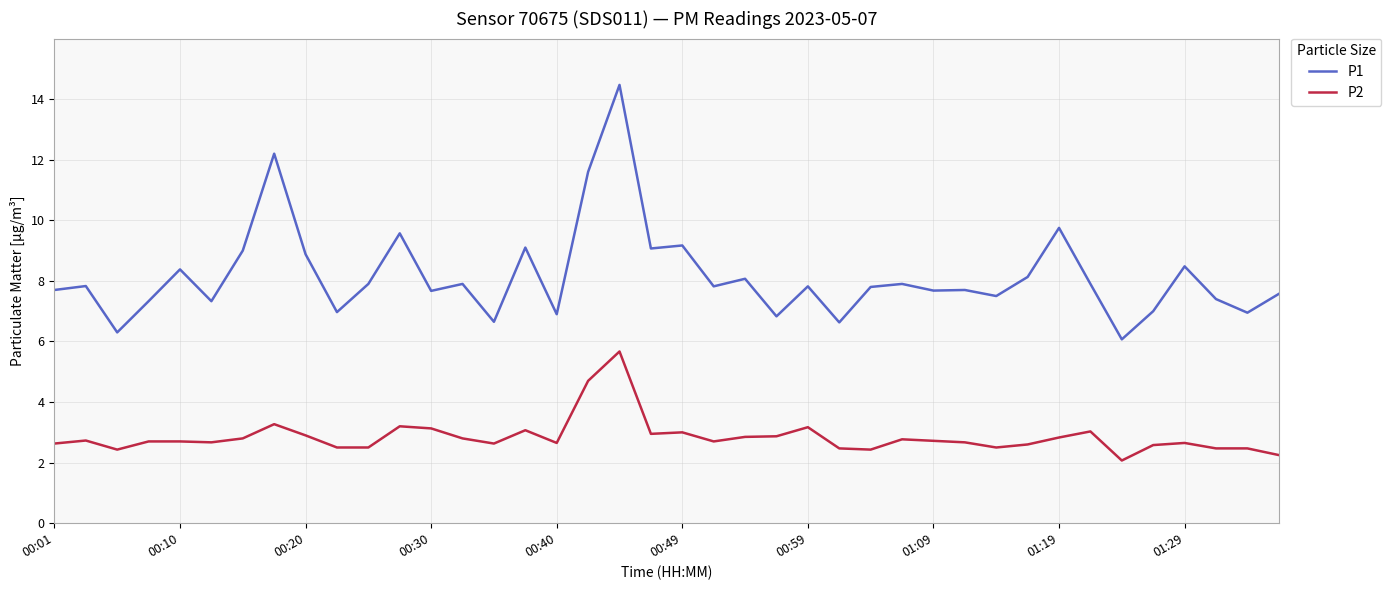

True or false: P2 and P1 intersect in this chart.

False